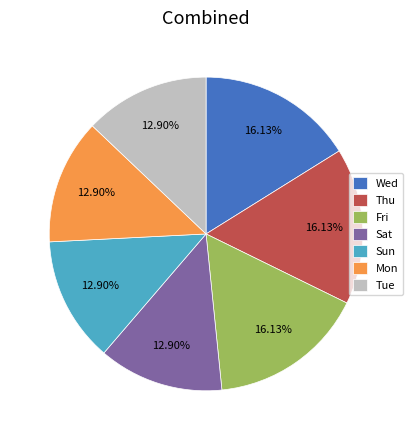

Combined, do Wed and Sun account for over 50%?

No